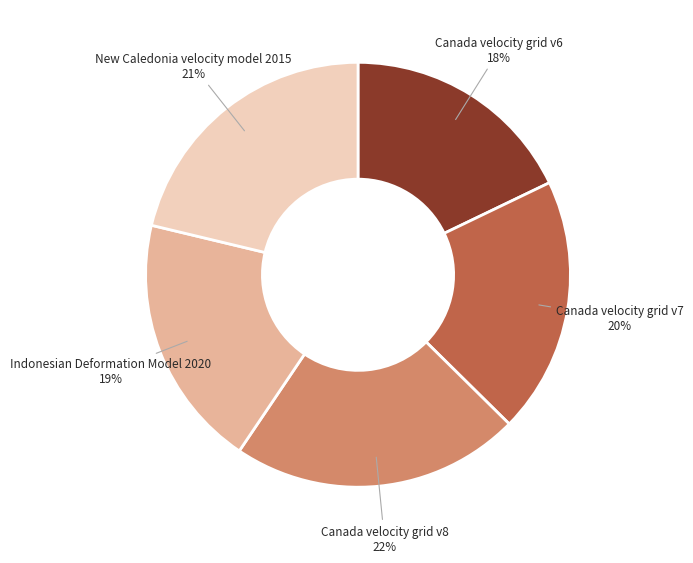

To the nearest percent, what portion does Canada velocity grid v7 represent?

20%